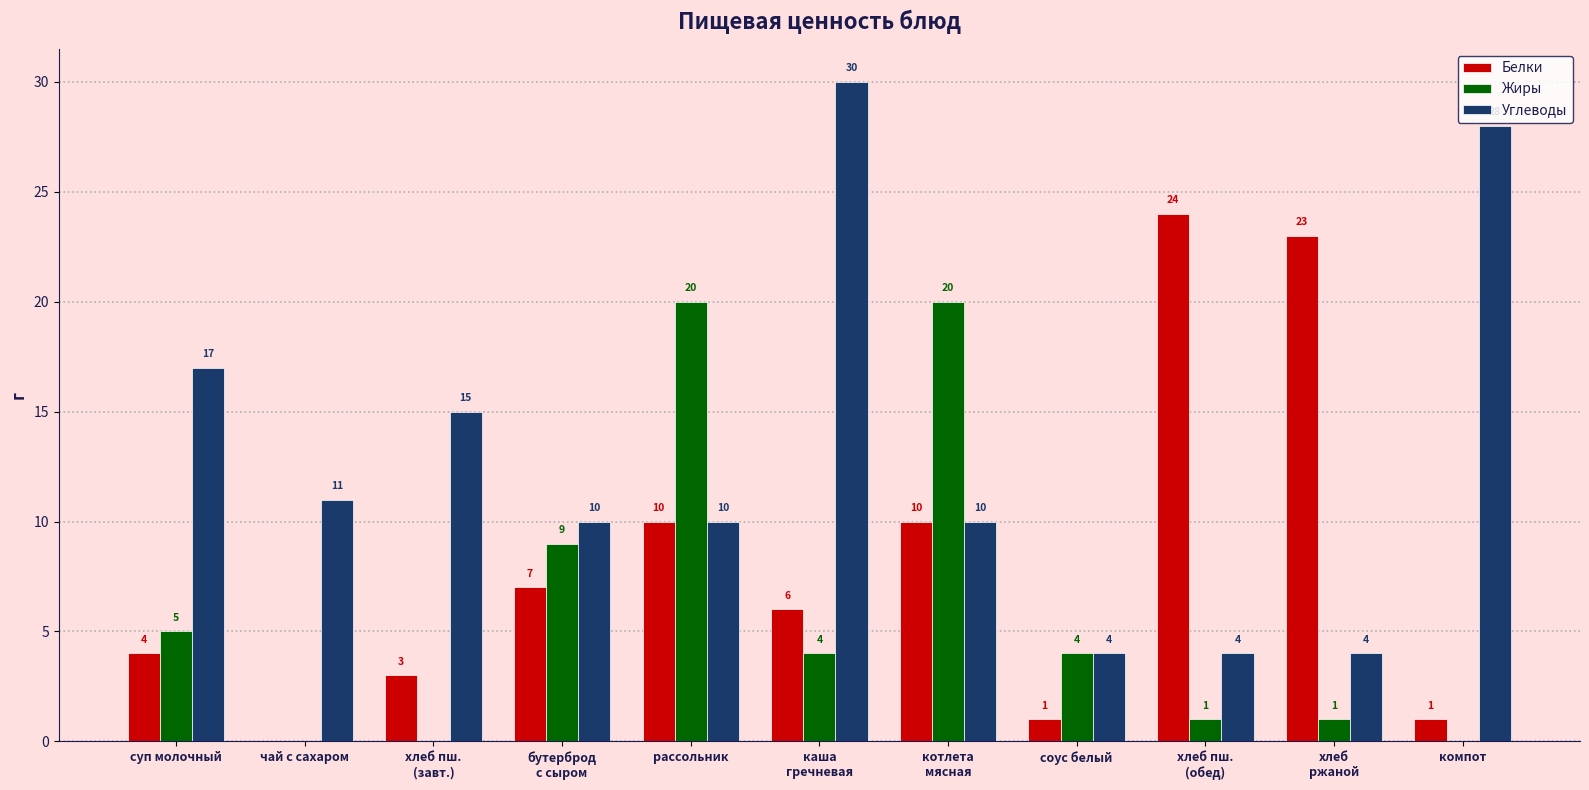

Reading right to left, extract all data points from this chart.

Белки: компот=1	хлеб
ржаной=23	хлеб пш.
(обед)=24	соус белый=1	котлета
мясная=10	каша
гречневая=6	рассольник=10	бутерброд
с сыром=7	хлеб пш.
(завт.)=3	чай с сахаром=0	суп молочный=4
Жиры: компот=0	хлеб
ржаной=1	хлеб пш.
(обед)=1	соус белый=4	котлета
мясная=20	каша
гречневая=4	рассольник=20	бутерброд
с сыром=9	хлеб пш.
(завт.)=0	чай с сахаром=0	суп молочный=5
Углеводы: компот=28	хлеб
ржаной=4	хлеб пш.
(обед)=4	соус белый=4	котлета
мясная=10	каша
гречневая=30	рассольник=10	бутерброд
с сыром=10	хлеб пш.
(завт.)=15	чай с сахаром=11	суп молочный=17